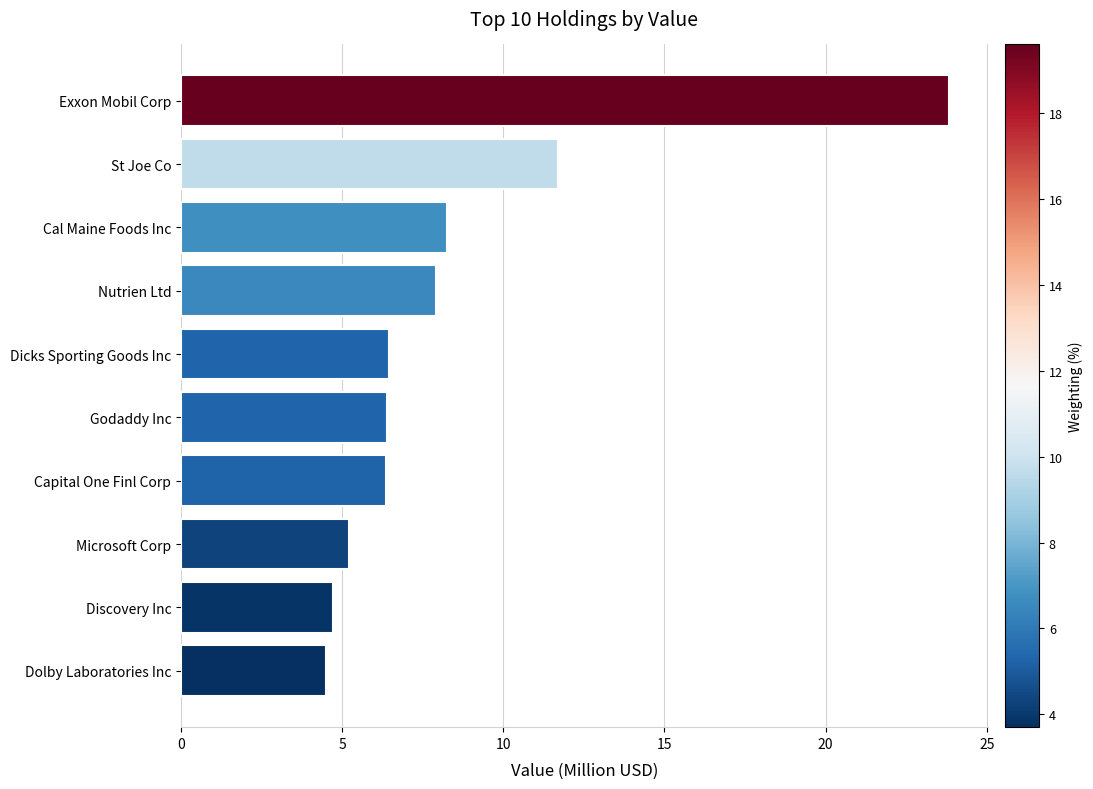

What is the change in value from St Joe Co to Exxon Mobil Corp?

+12.1